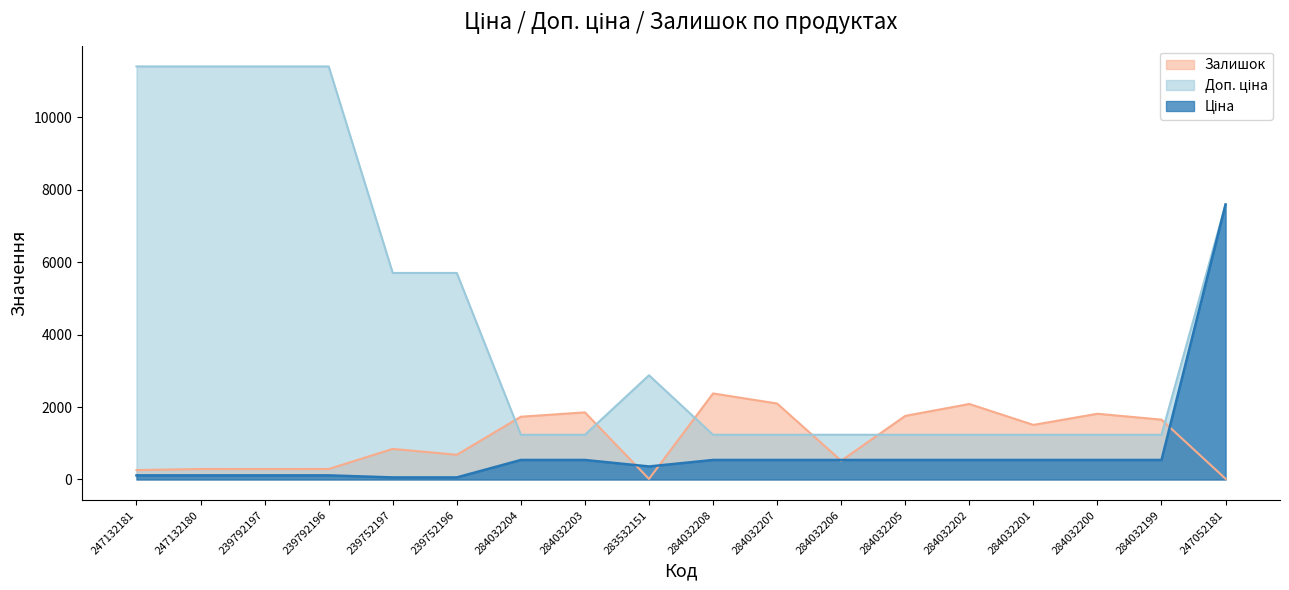

What is the average value of the Ціна series?

773.2